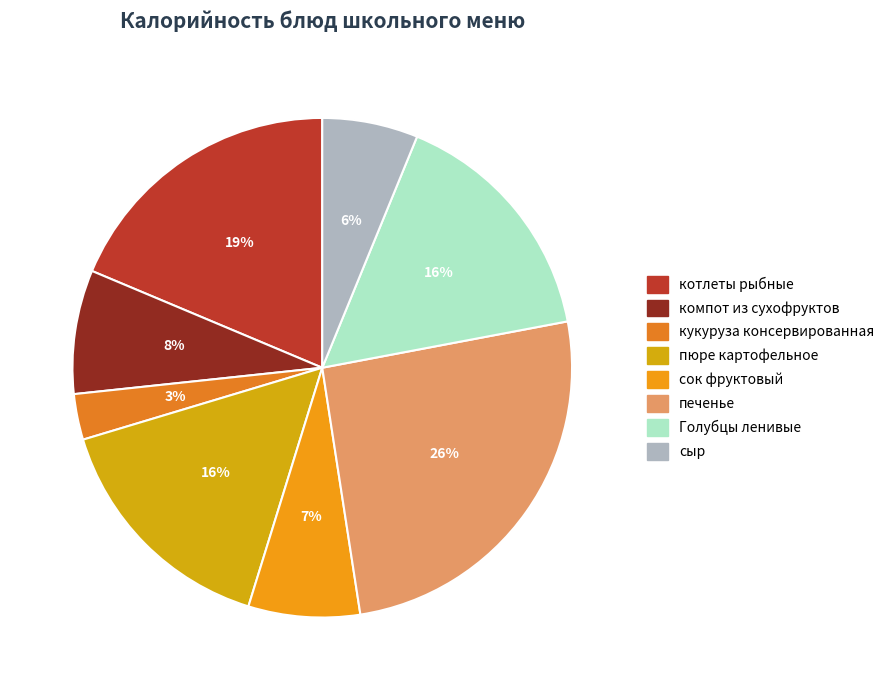

Is it true that пюре картофельное is 28% of the pie?

False